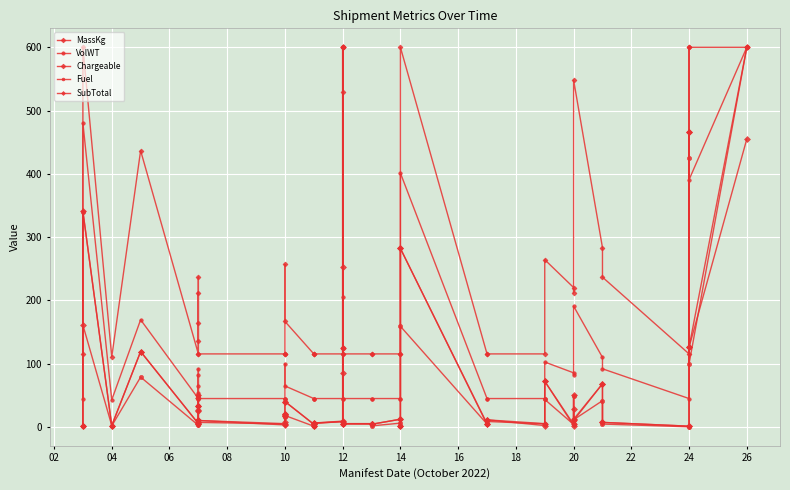

True or false: SubTotal and VolWT cross at least once.

False